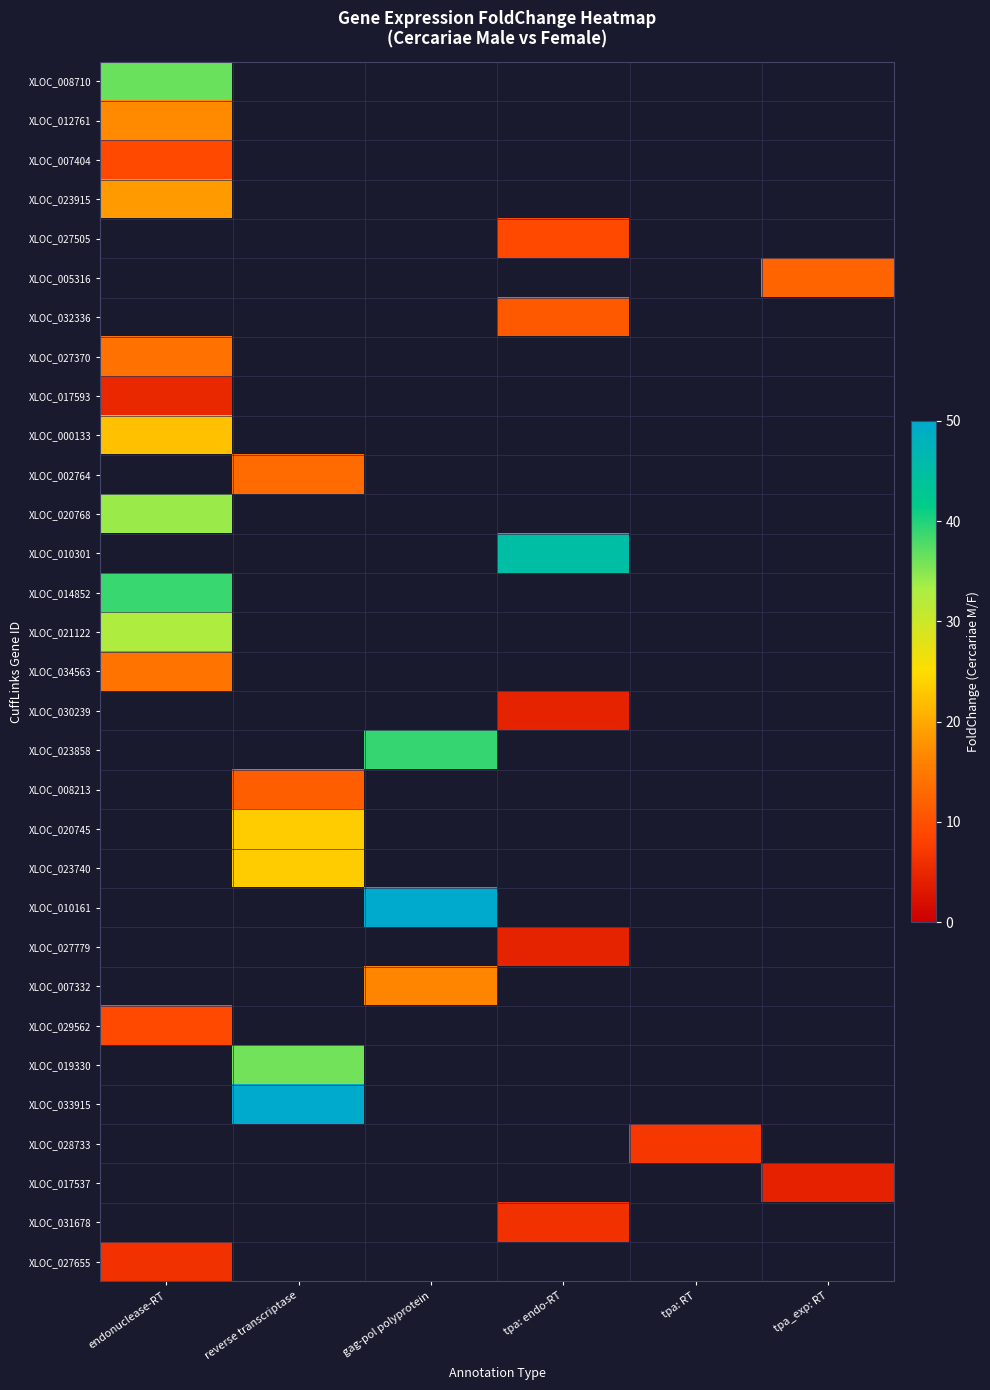

Which has a higher value, endonuclease-RT or gag-pol polyprotein?

gag-pol polyprotein